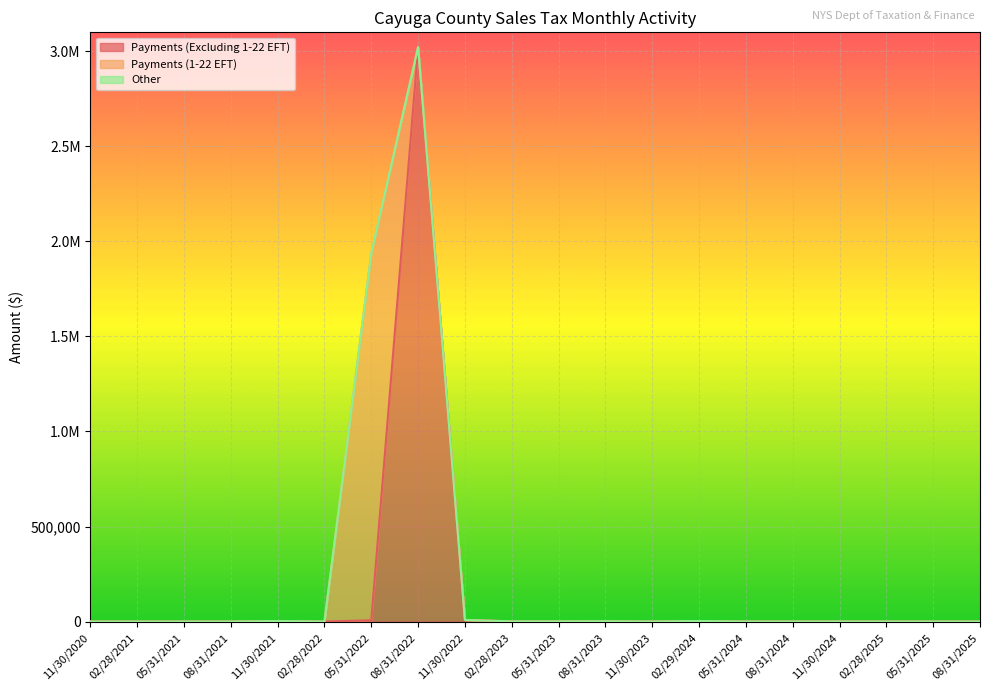

Rank the series at 11/30/2020 from highest to lowest value.

Payments (Excluding 1-22 EFT), Payments (1-22 EFT), Other